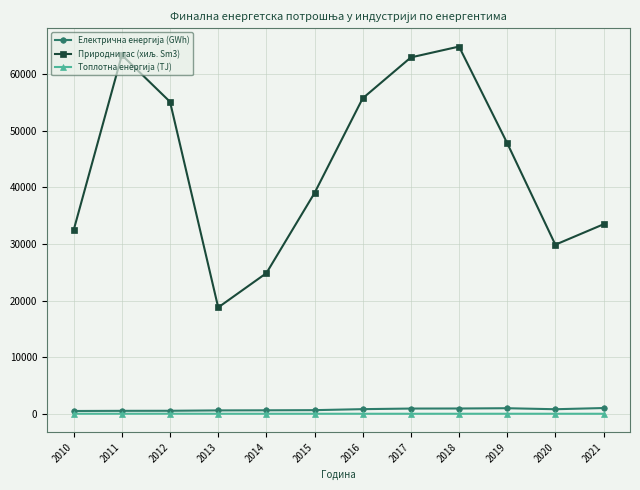

What is the greatest value displayed?

64851